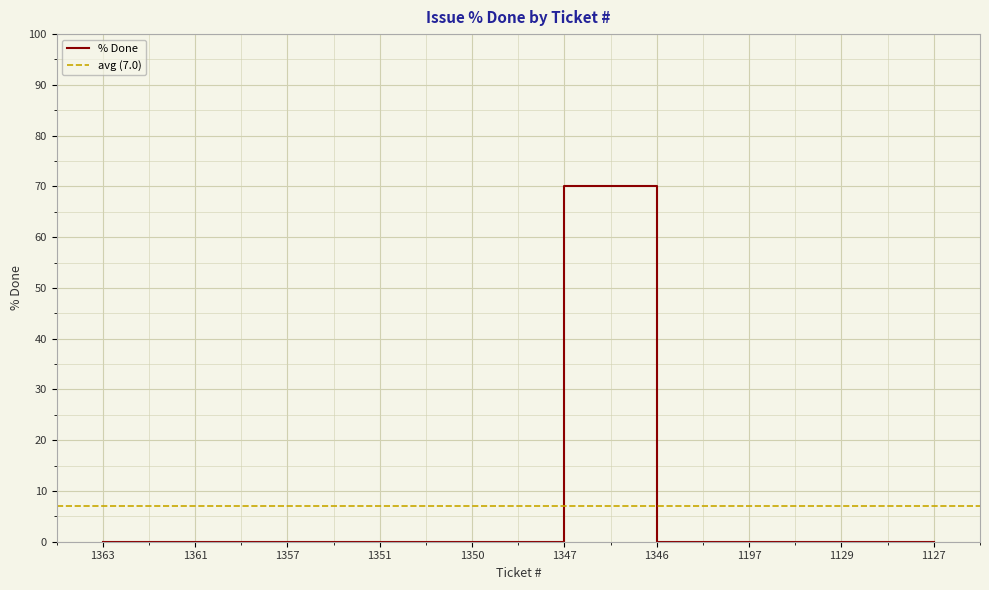

What is the approximate value at 1347, to the nearest 10?

70